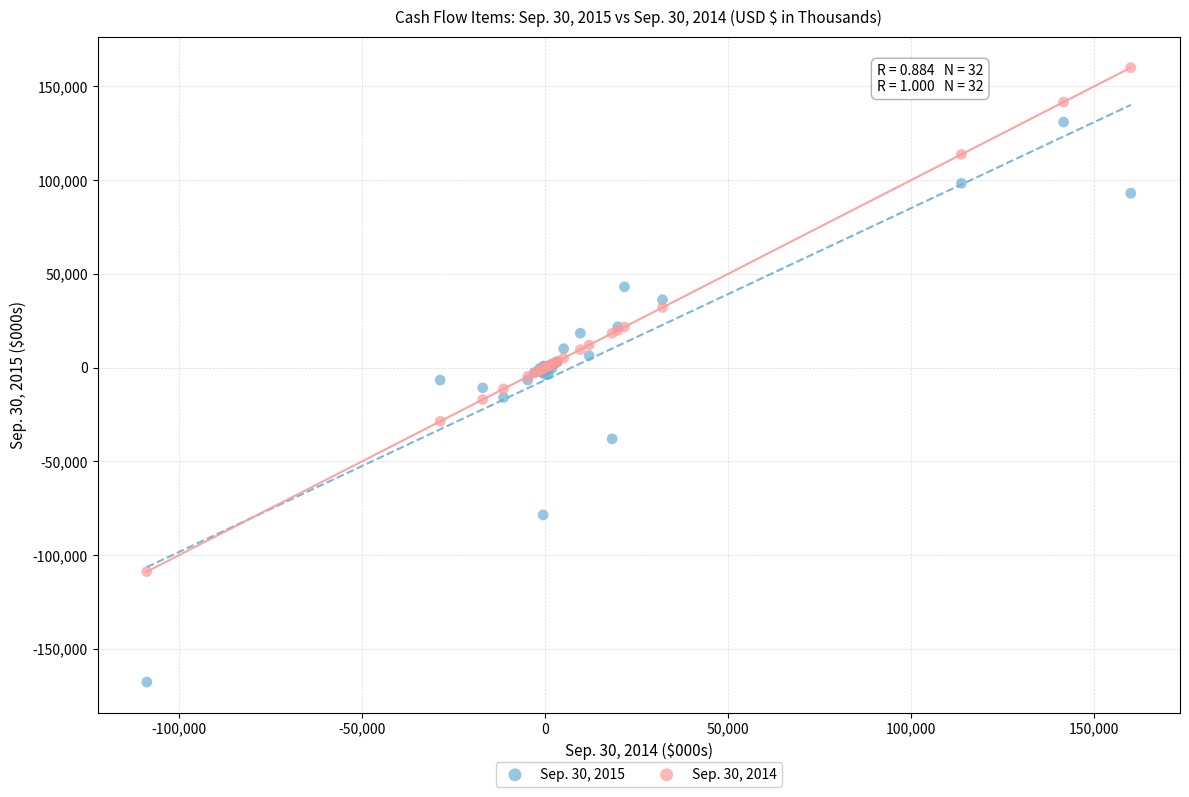

Which series contains the lowest Y value?

Sep. 30, 2015